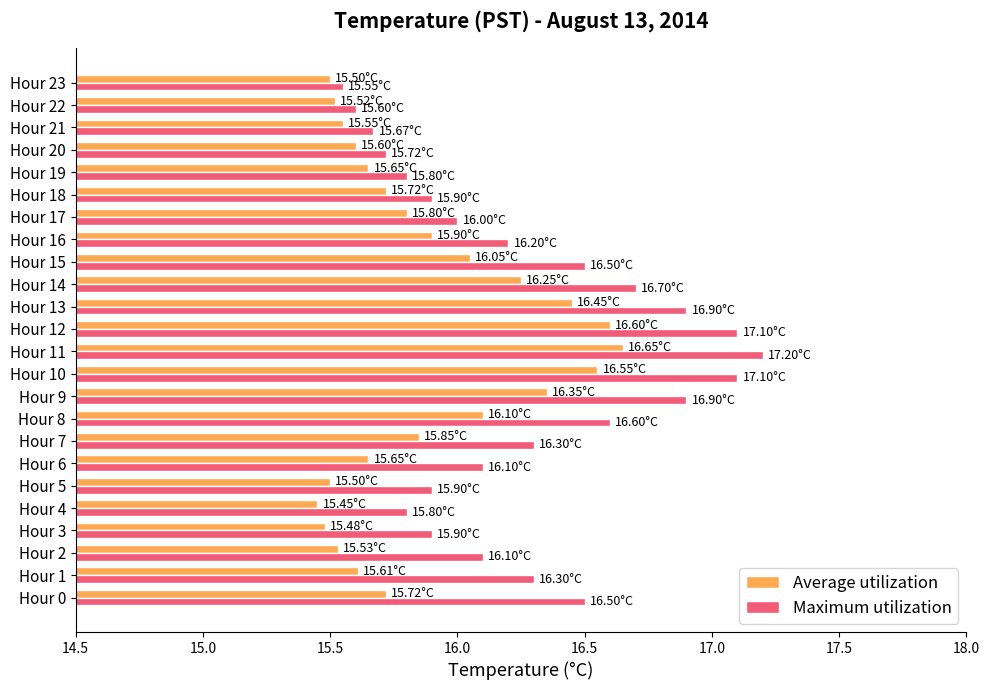

List the series in order of their overall mean, highest first.

Maximum utilization, Average utilization